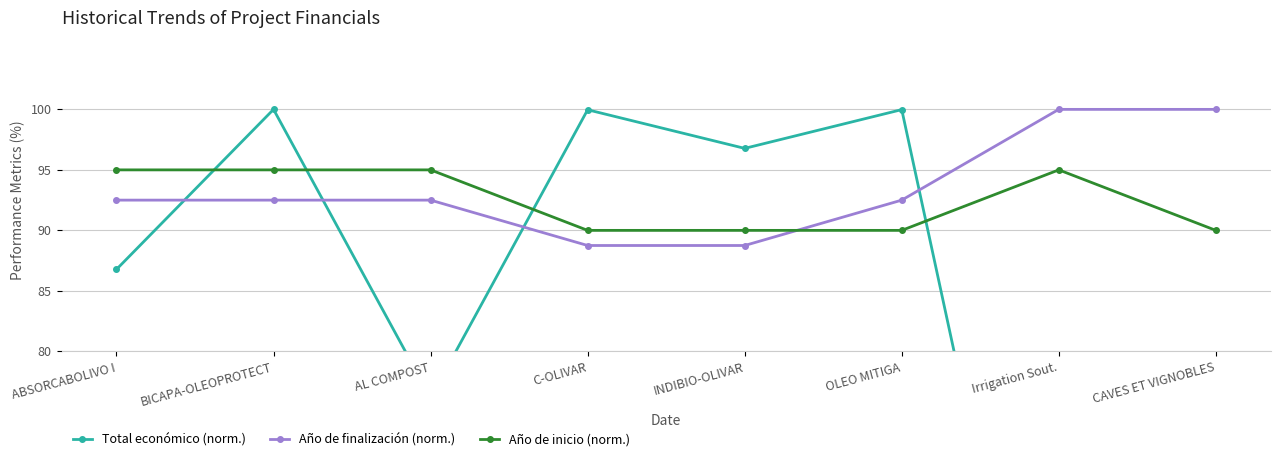

What position from the left is INDIBIO-OLIVAR?

5